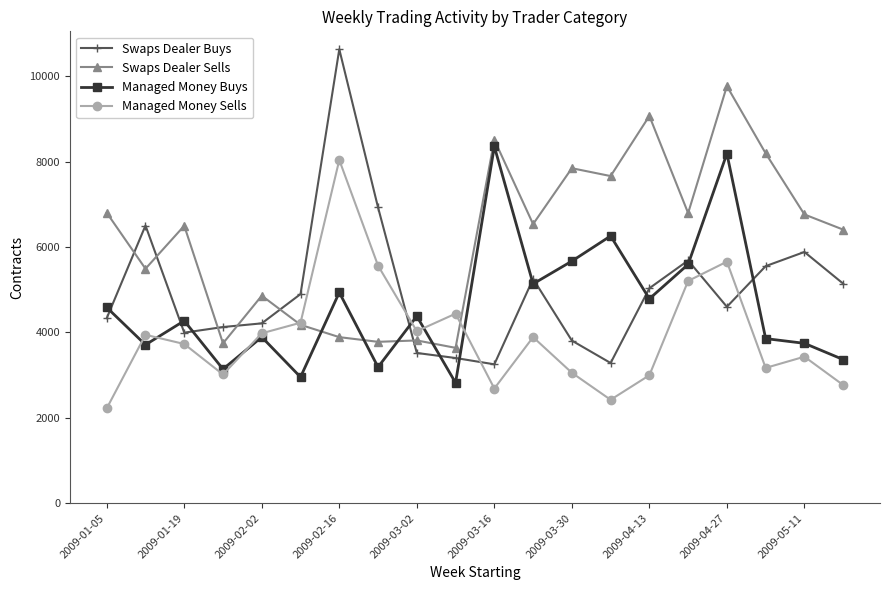

List the series in order of their peak value, highest first.

Swaps Dealer Buys, Swaps Dealer Sells, Managed Money Buys, Managed Money Sells